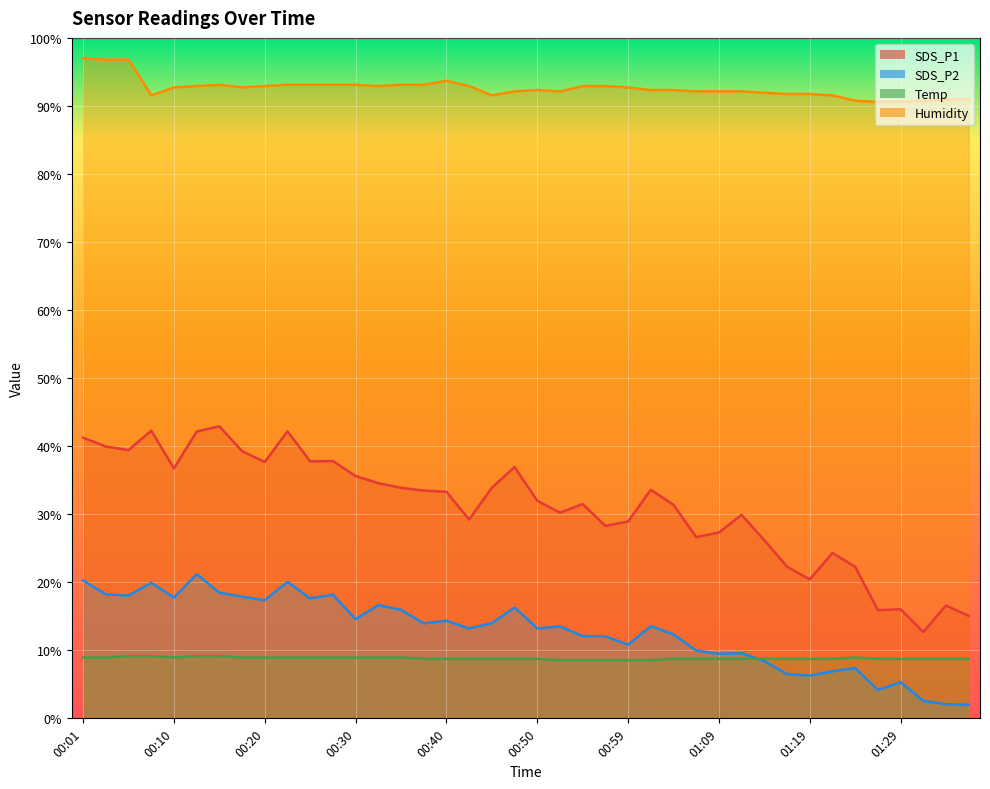

True or false: SDS_P1 and Humidity cross at least once.

False